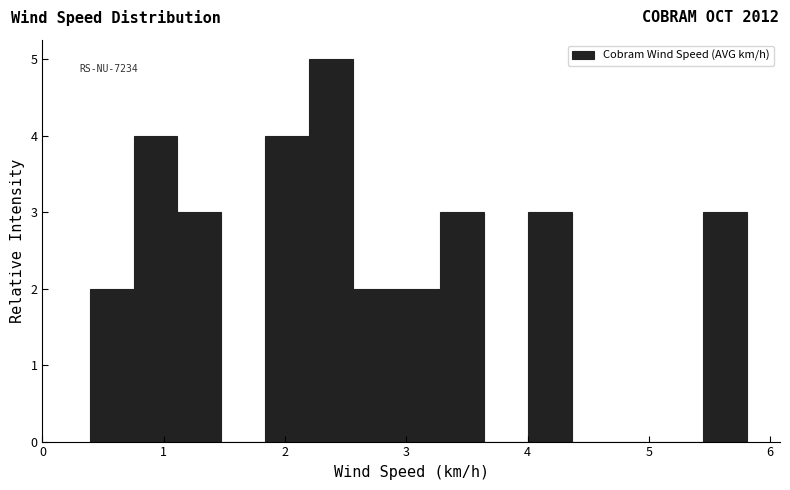

Read against the x-axis, roughly where is the centre of the tallest bar?

2.4